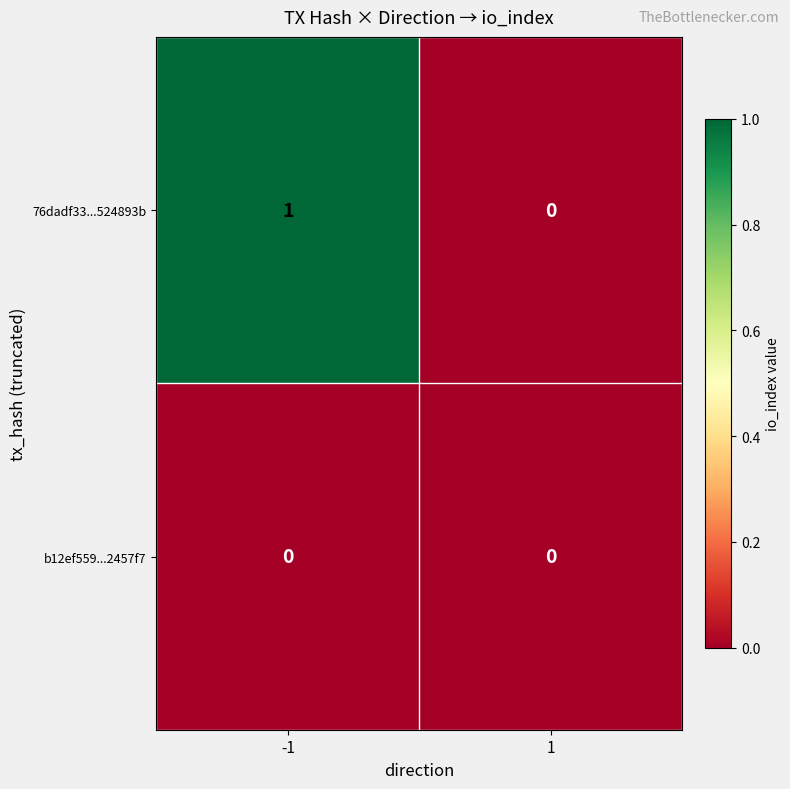

The value of 76dadf33...524893b at -1 is 1. True or false?

True